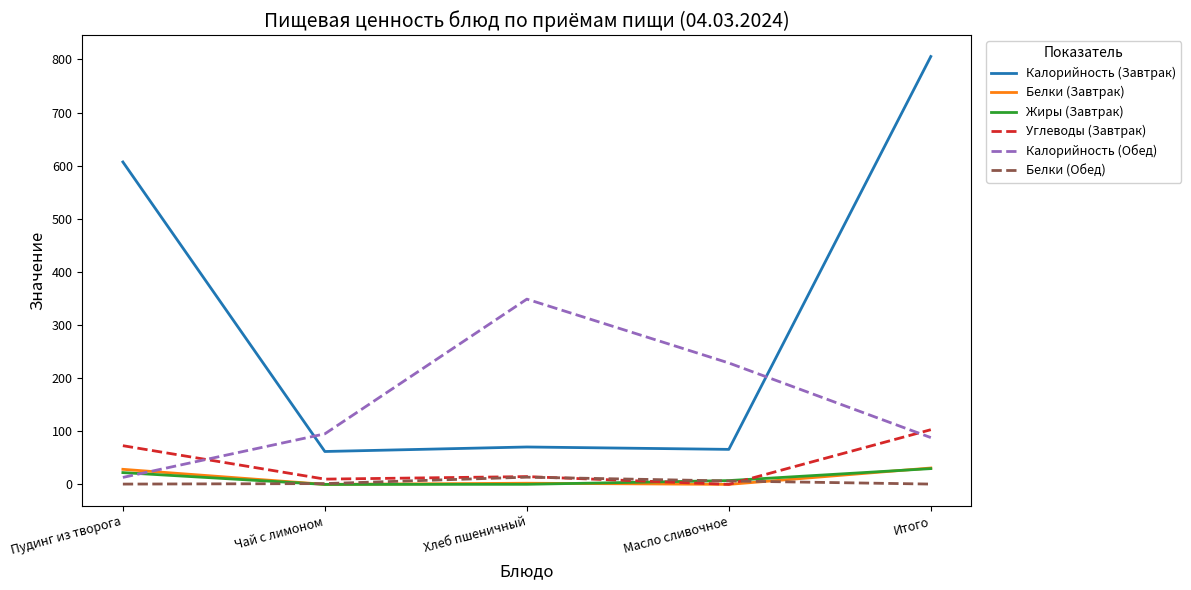

True or false: Калорийность (Обед) has a value of 138.7 at Чай с лимоном.

False